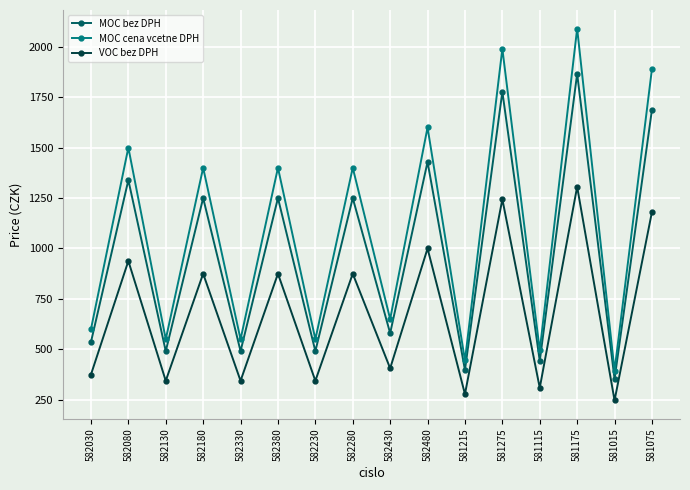

Reading left to right, transcribe all the data shown in this chart.

MOC bez DPH: 536	1339	491	1250	491	1250	491	1250	580	1429	397	1777	442	1866	353	1688
MOC cena vcetne DPH: 600	1500	550	1400	550	1400	550	1400	650	1600	445	1990	495	2090	395	1890
VOC bez DPH: 375	938	344	875	344	875	344	875	406	1000	278	1244	309	1306	247	1181